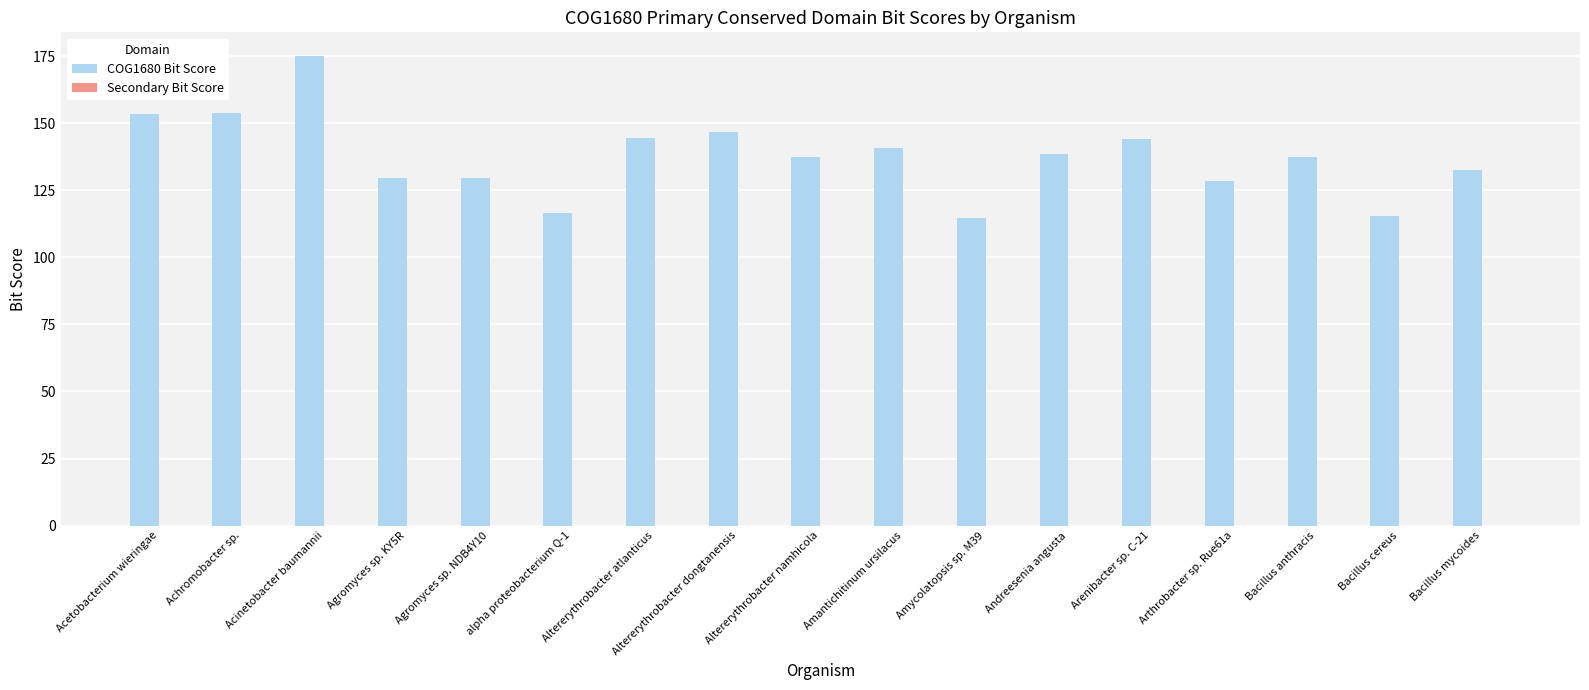

What position from the left is Arthrobacter sp. Rue61a?

14